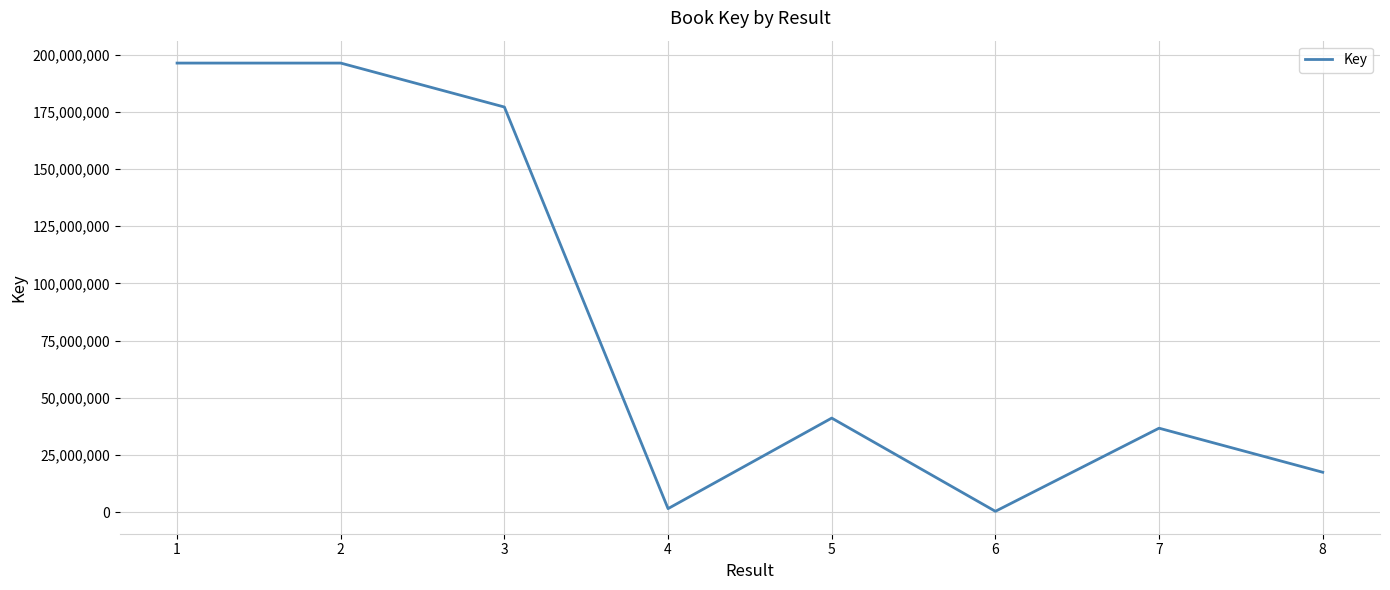

Approximately how many times larger is the value at 2 compared to 8?

11.3